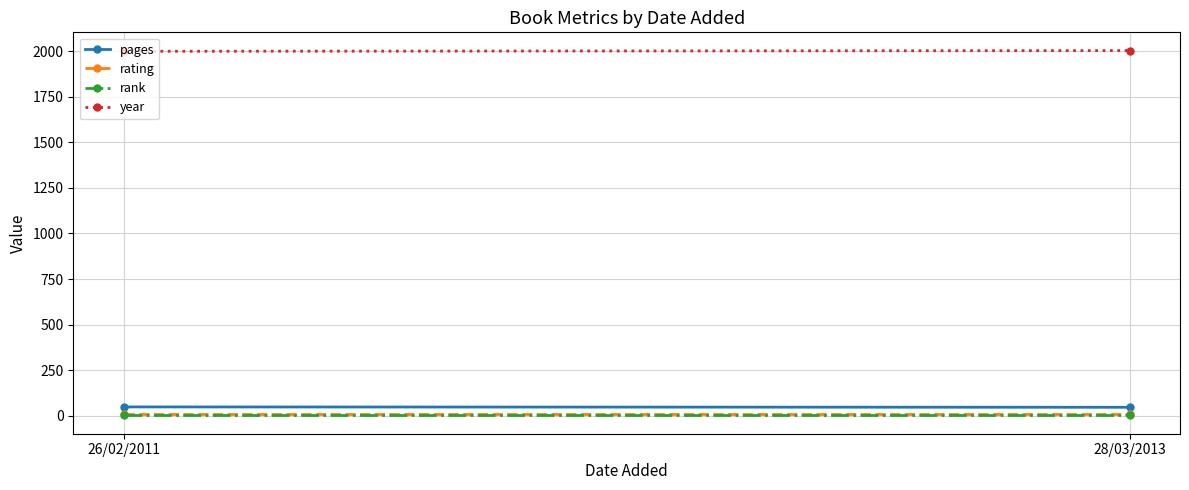

Which series has the largest total across all categories?

year